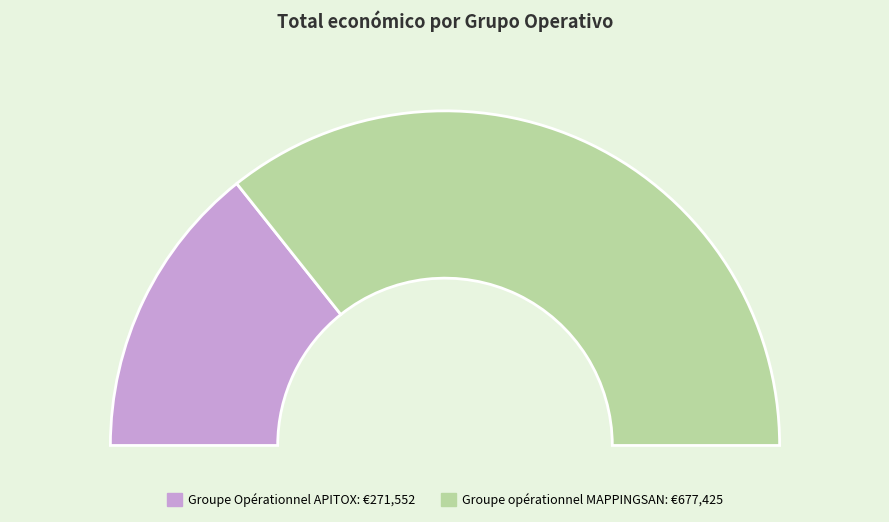

The Groupe Opérationnel APITOX slice represents 29% of the pie. True or false?

True